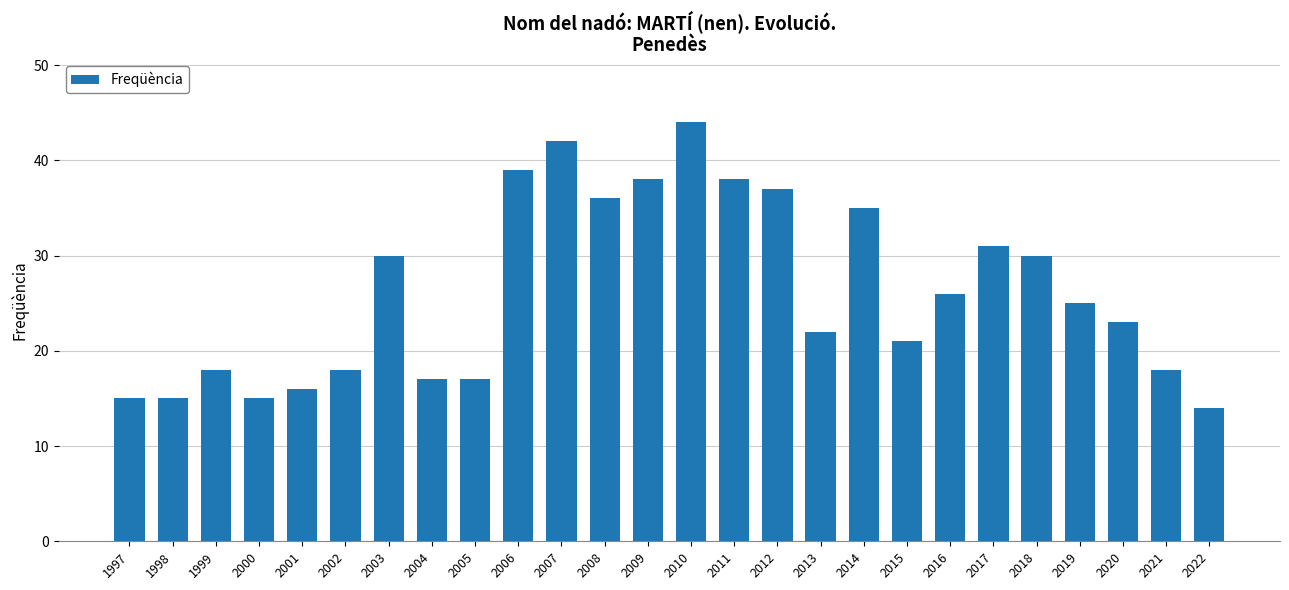

Between 2007 and 2015, which is larger?

2007